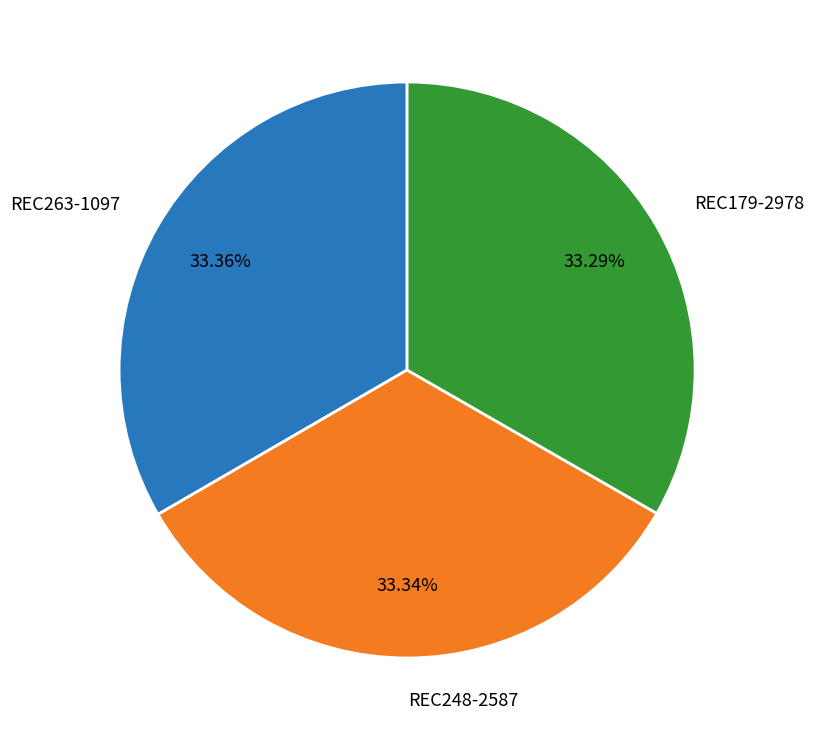

Is the sum of REC248-2587 and REC263-1097 greater than half?

Yes